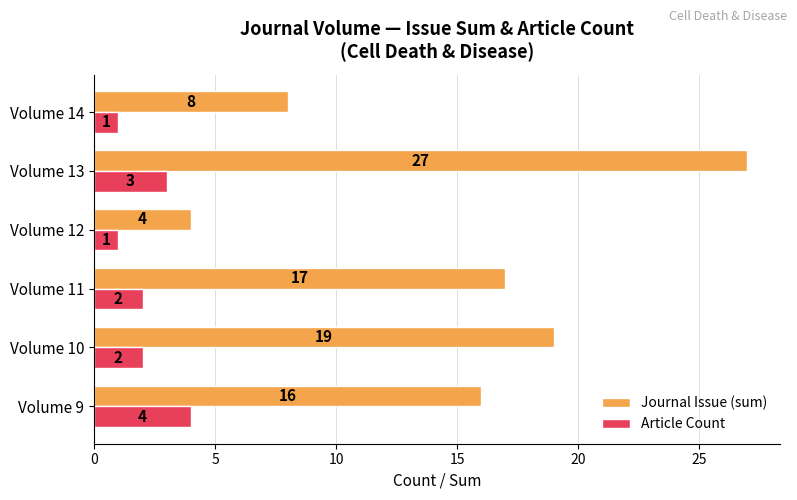

What is the difference between the maximum and minimum values in the Article Count series?

3